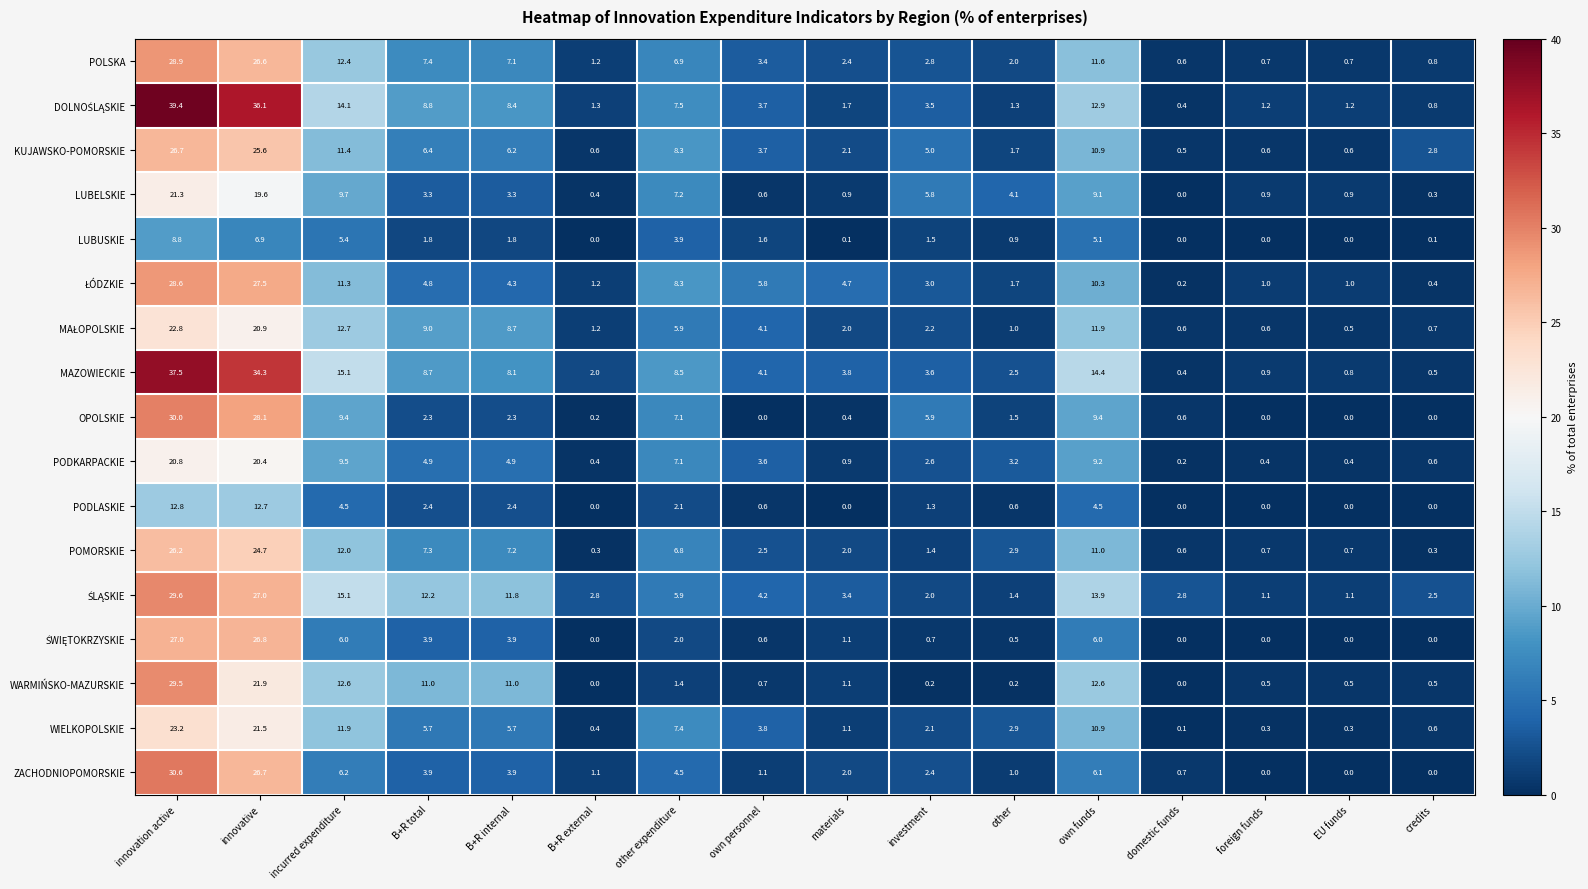

At which label does POMORSKIE reach its peak?

innovation active